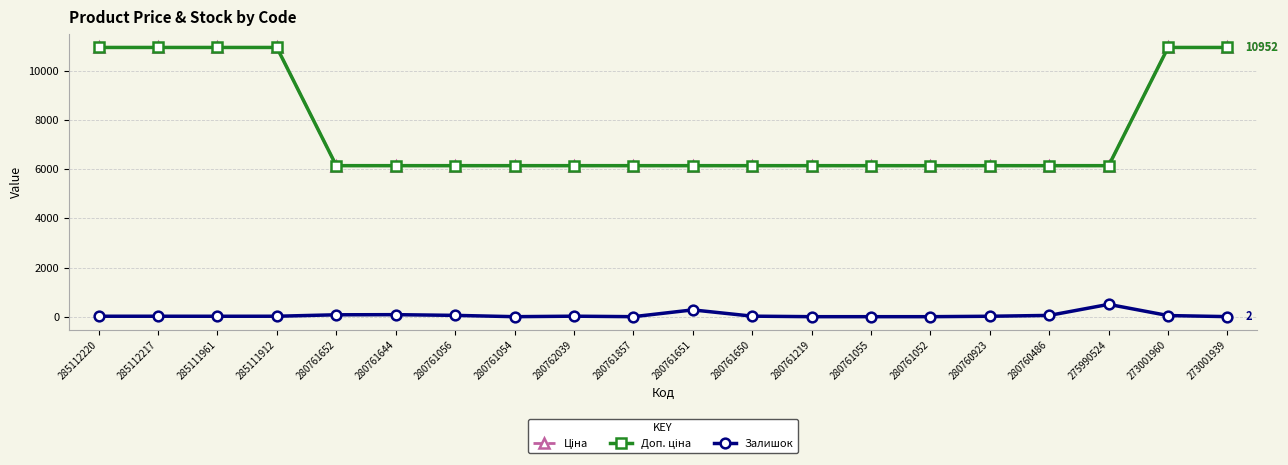

Reading left to right, extract all data points from this chart.

Ціна: 10952.0	10952.0	10952.0	10952.0	6143.2	6143.2	6143.2	6143.2	6143.2	6143.2	6143.2	6143.2	6143.2	6143.2	6143.2	6143.2	6143.2	6143.2	10952.0	10952.0
Доп. ціна: 10952.0	10952.0	10952.0	10952.0	6143.2	6143.2	6143.2	6143.2	6143.2	6143.2	6143.2	6143.2	6143.2	6143.2	6143.2	6143.2	6143.2	6143.2	10952.0	10952.0
Залишок: 18.0	18.0	17.0	18.0	77.0	82.0	53.0	0.0	20.0	0.0	276.0	21.0	0.0	0.0	0.0	17.0	52.0	501.0	46.0	2.0